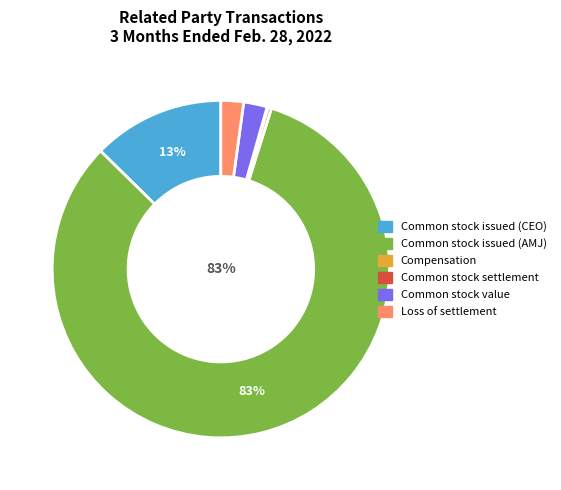

Is there a majority slice in this chart?

Yes